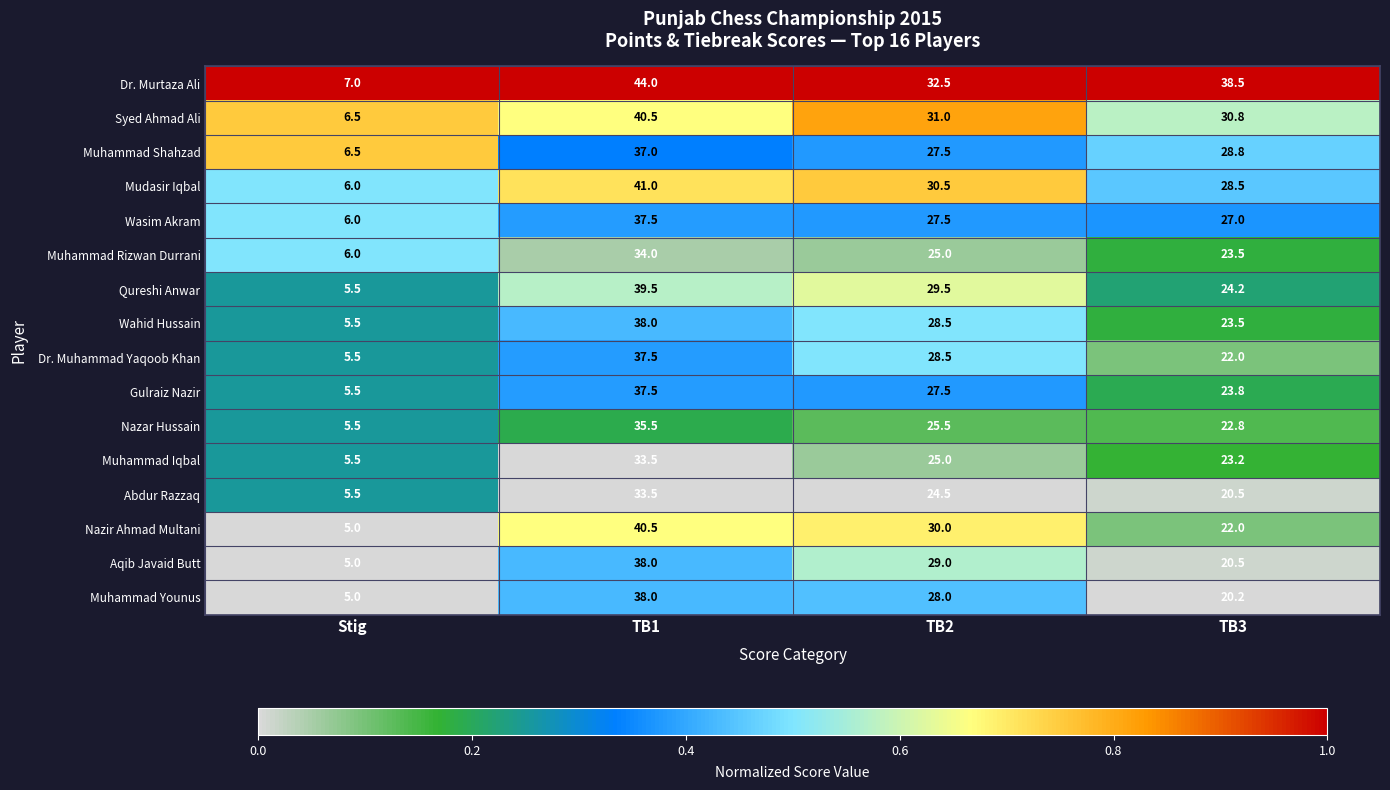

How many data points does each series have?

4